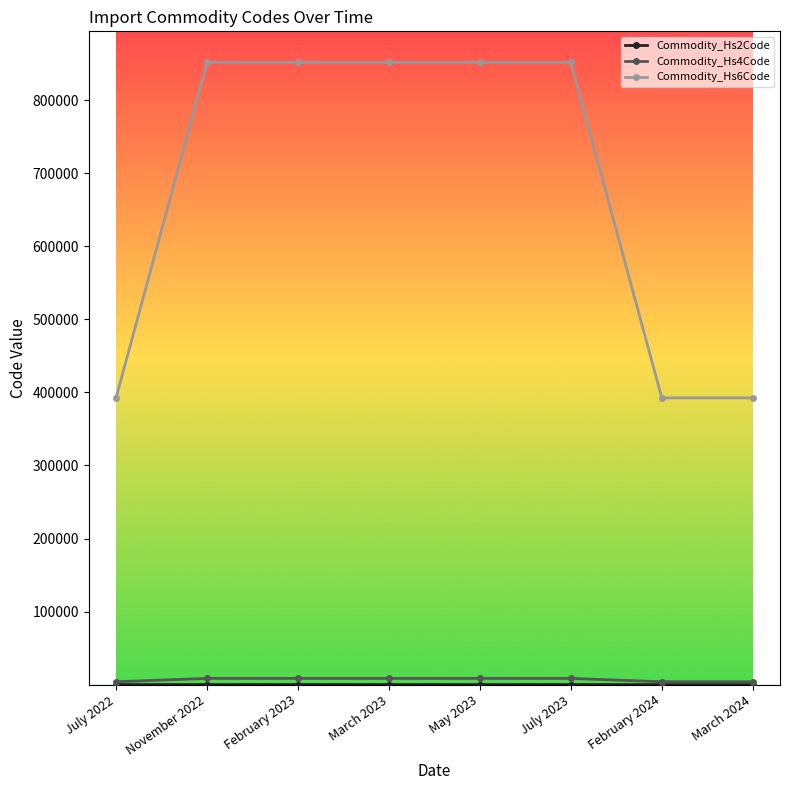

Which series has the largest total across all categories?

Commodity_Hs6Code